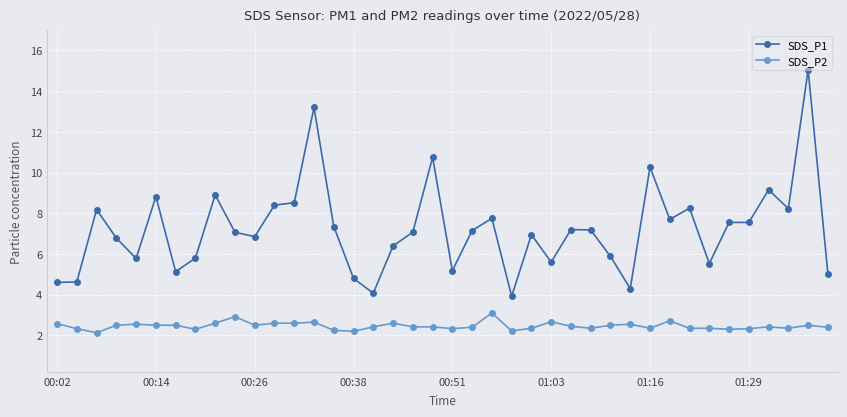

List the series in order of their peak value, highest first.

SDS_P1, SDS_P2